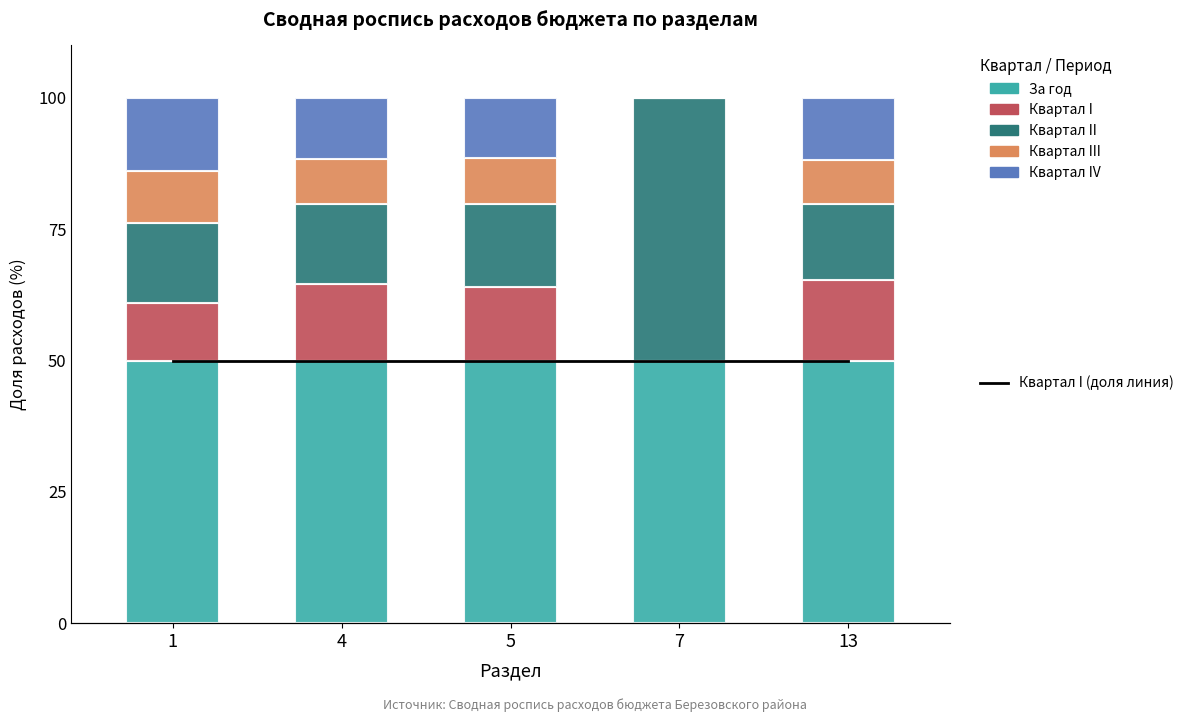

Which series has the largest total across all categories?

За год